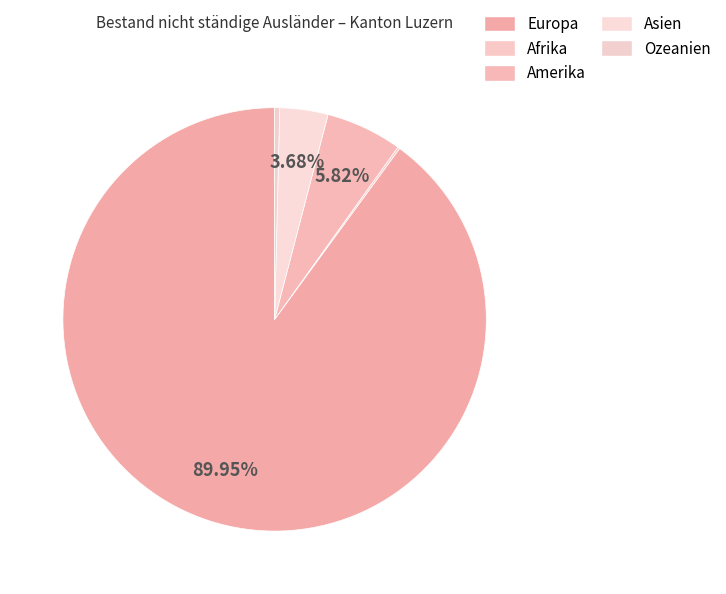

True or false: Europa accounts for 97% of the total.

False